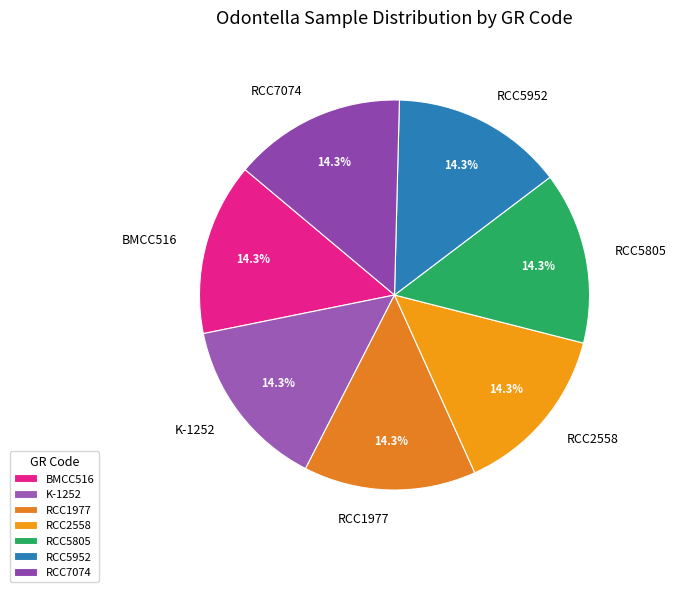

What is the ratio of the value at RCC5952 to the value at BMCC516?

1.0